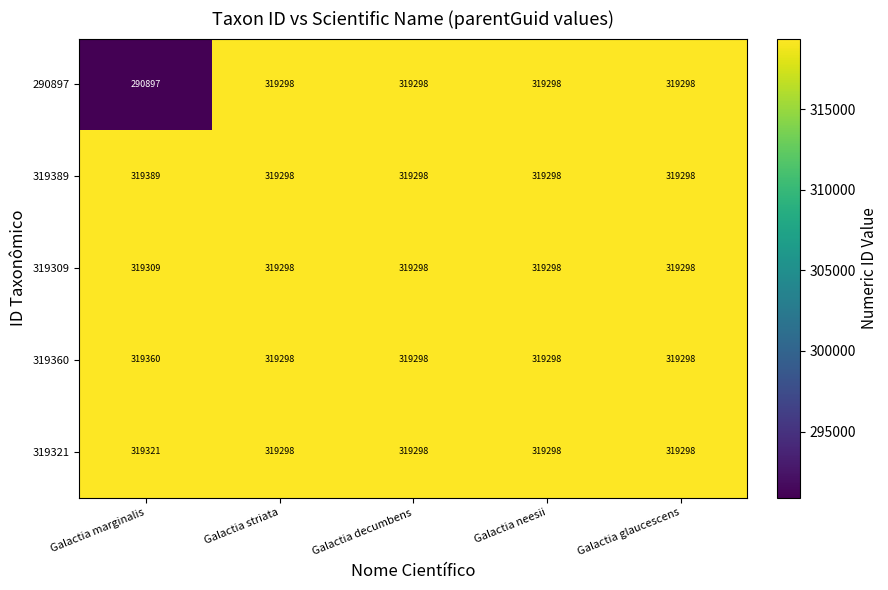

How many data points does each series have?

5